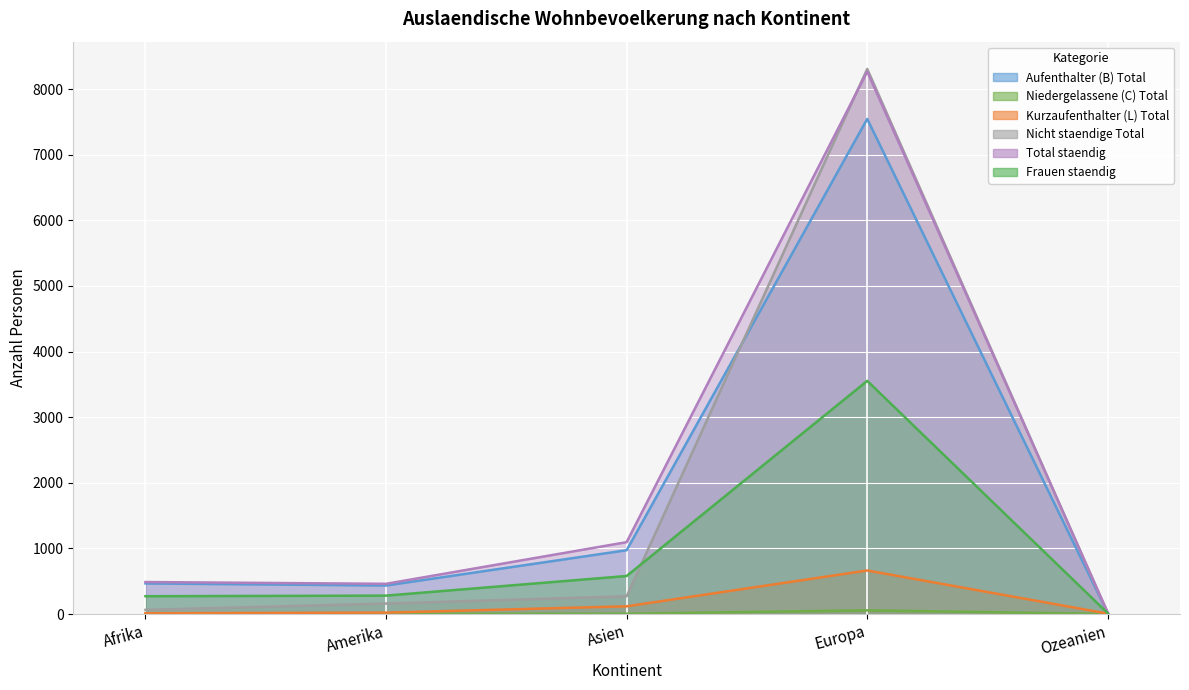

Which category has the highest value in the Aufenthalter (B) Total series?

Europa